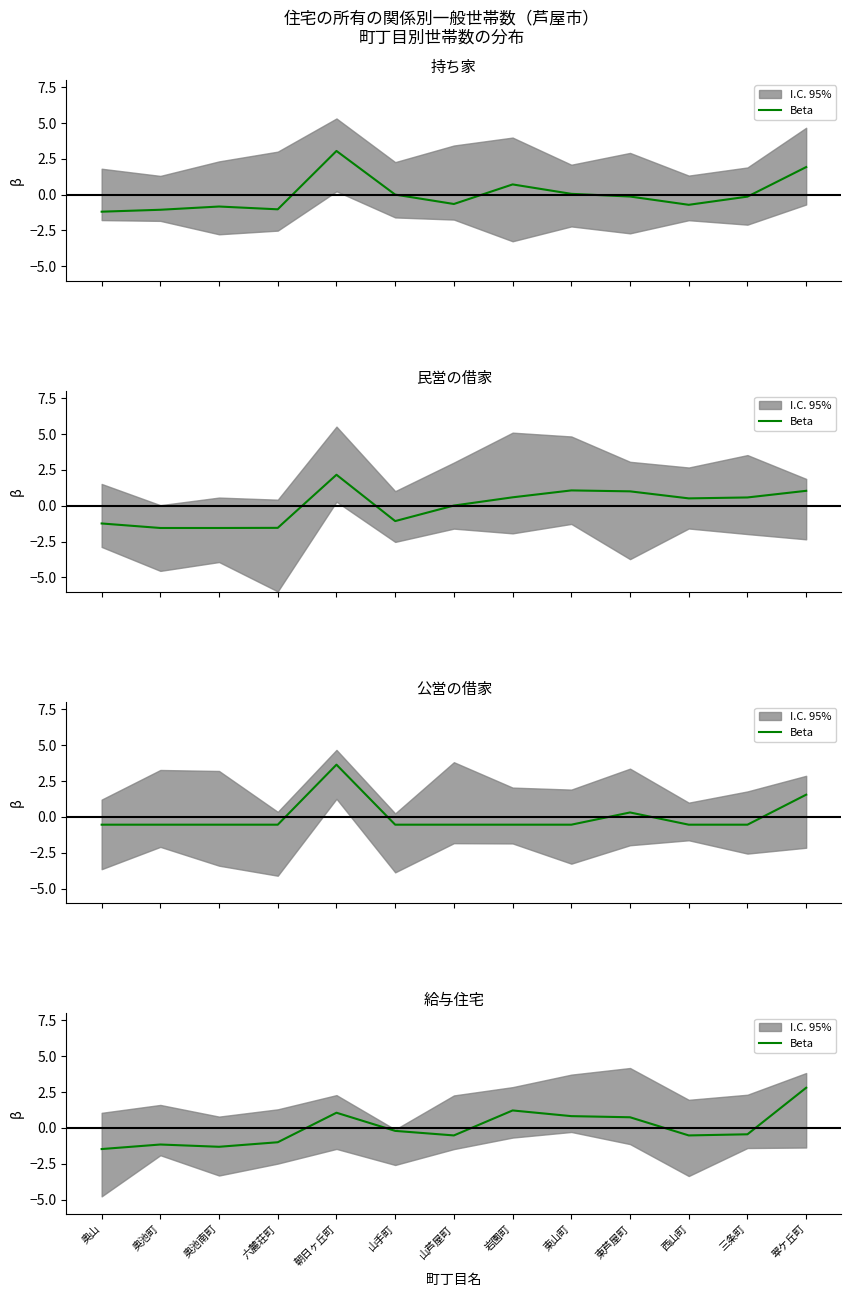

What is the label of the 13th point from the right?

奥山